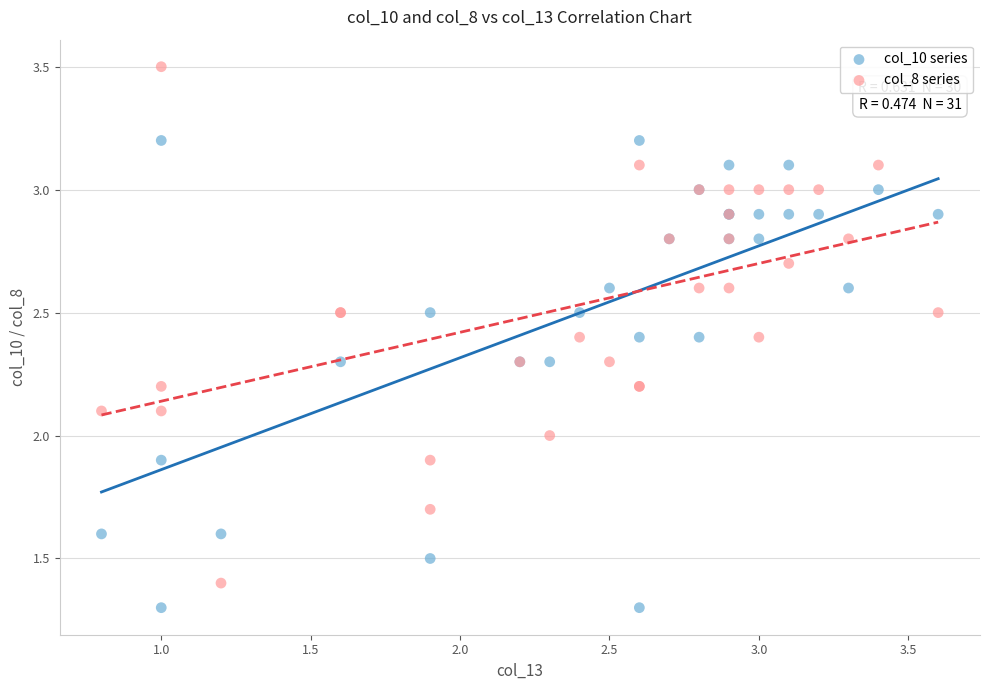

Which series reaches the maximum Y coordinate?

col_8 series